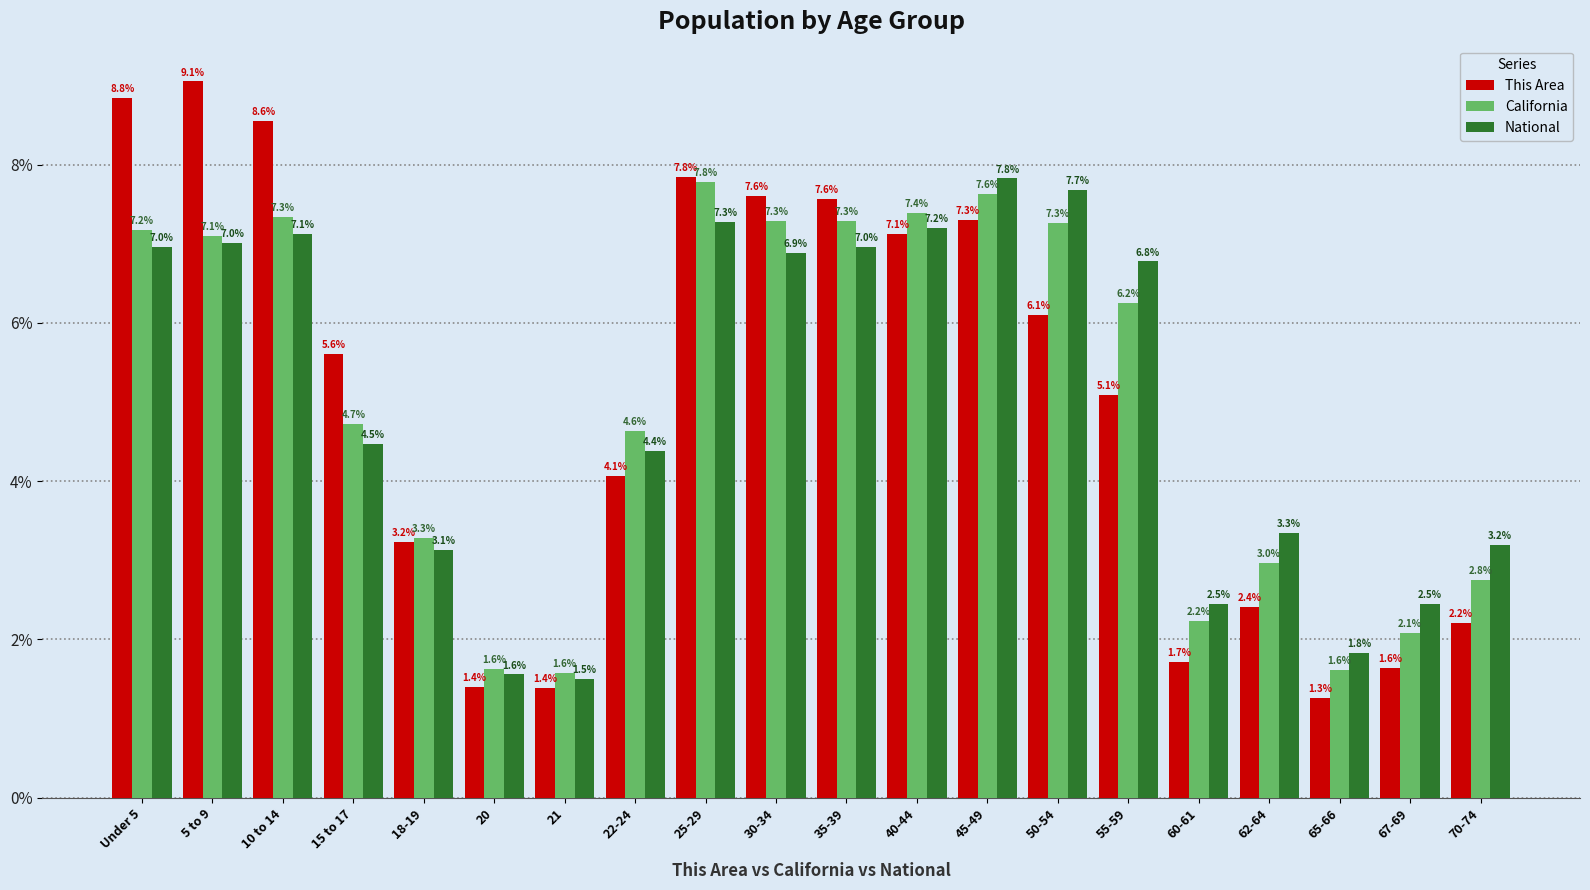

True or false: California has a value of 7.3 at 35-39.

True